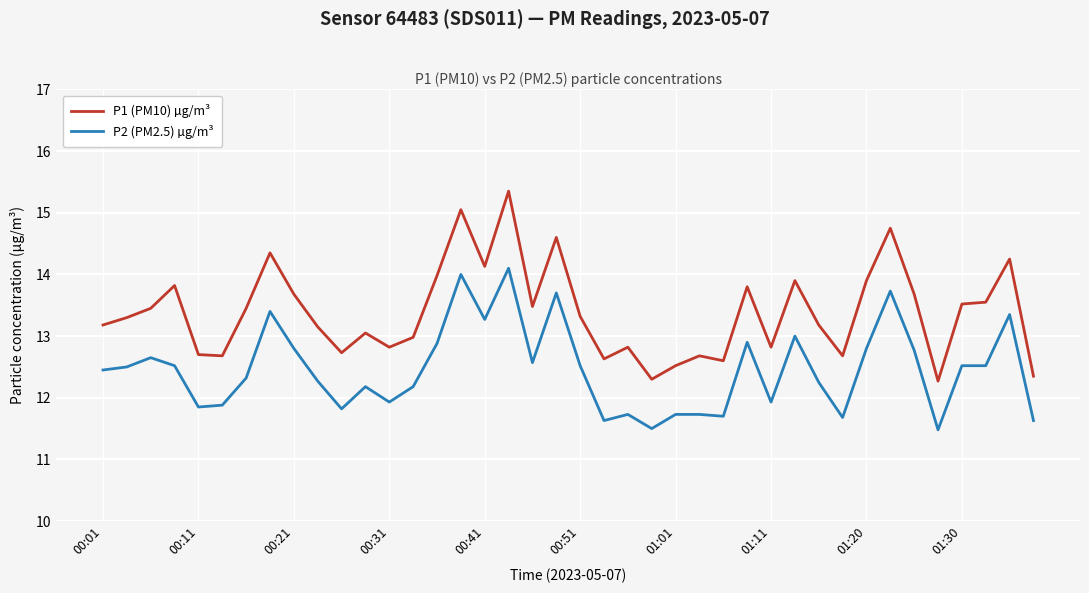

True or false: P2 (PM2.5) µg/m³ and P1 (PM10) µg/m³ cross at least once.

False